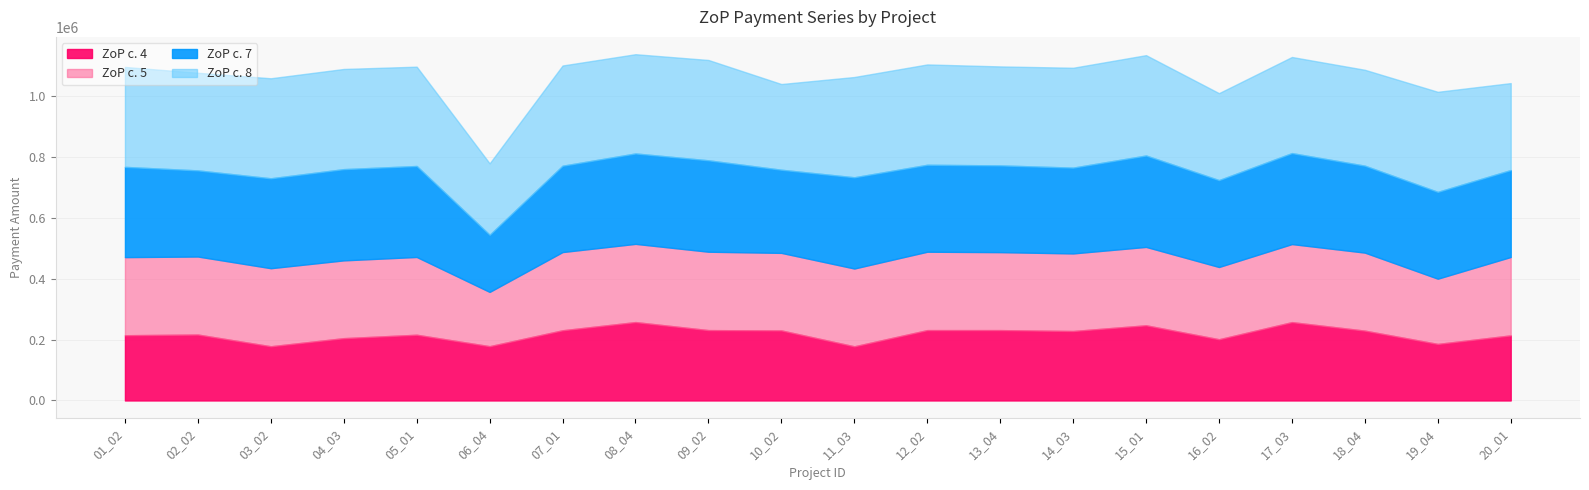

What are all the series names shown in the legend?

ZoP c. 4, ZoP c. 5, ZoP c. 7, ZoP c. 8